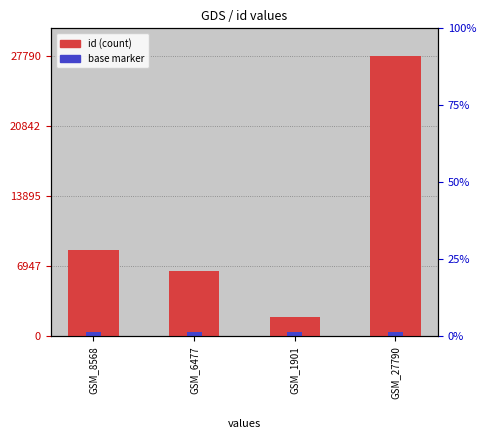

At which category does the chart reach its minimum across all series?

GSM_1901